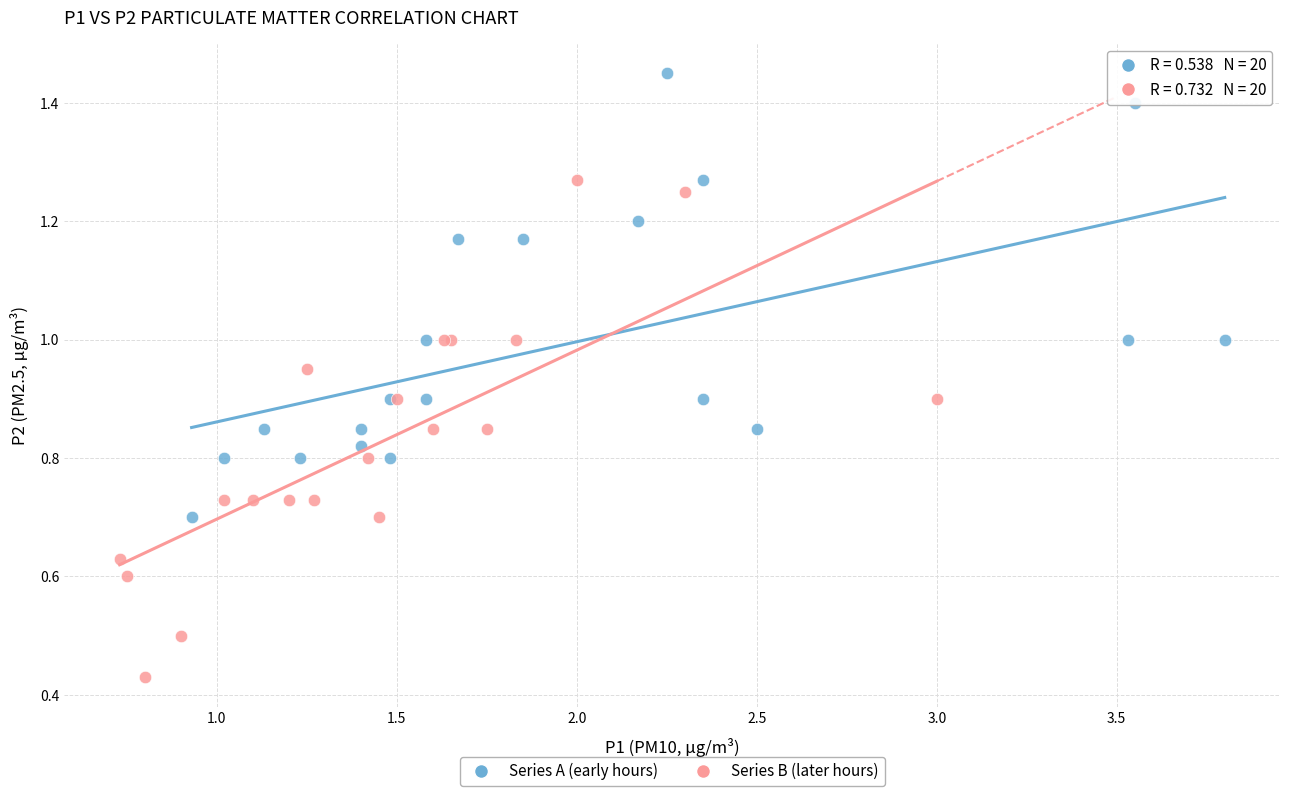

Which series reaches the maximum Y coordinate?

Series A (early hours)